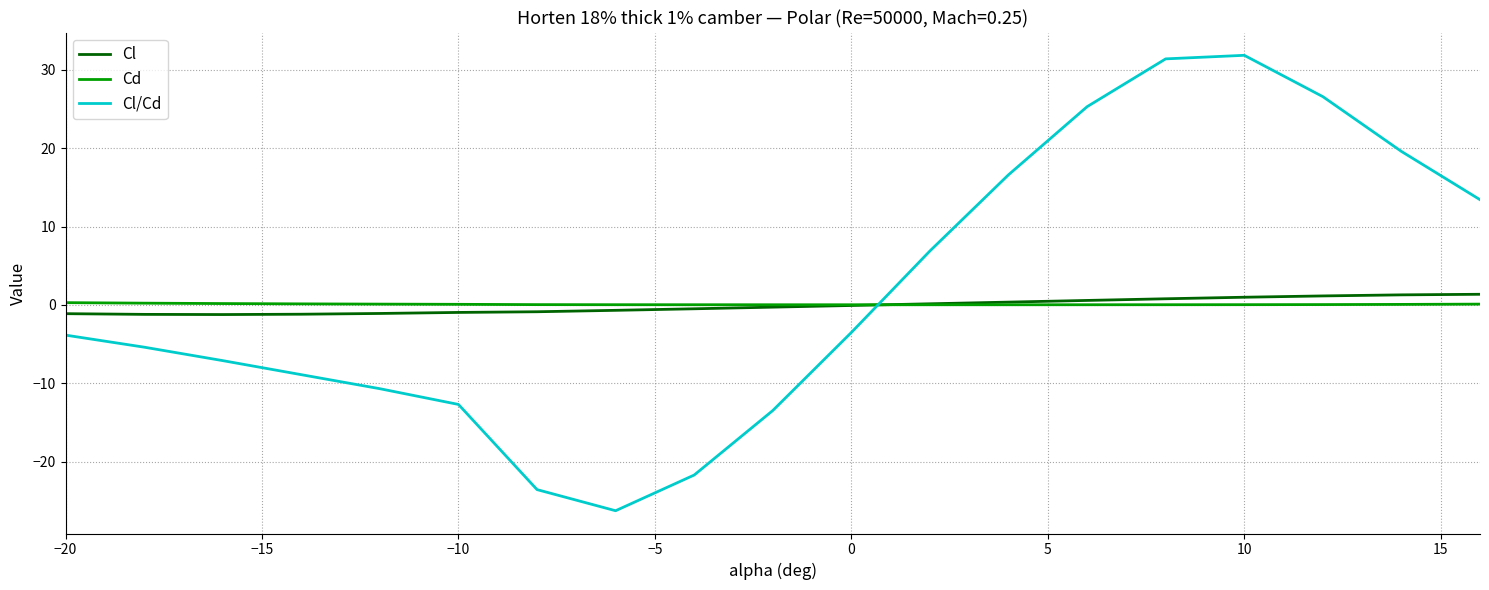

What are all the series names shown in the legend?

Cl, Cd, Cl/Cd